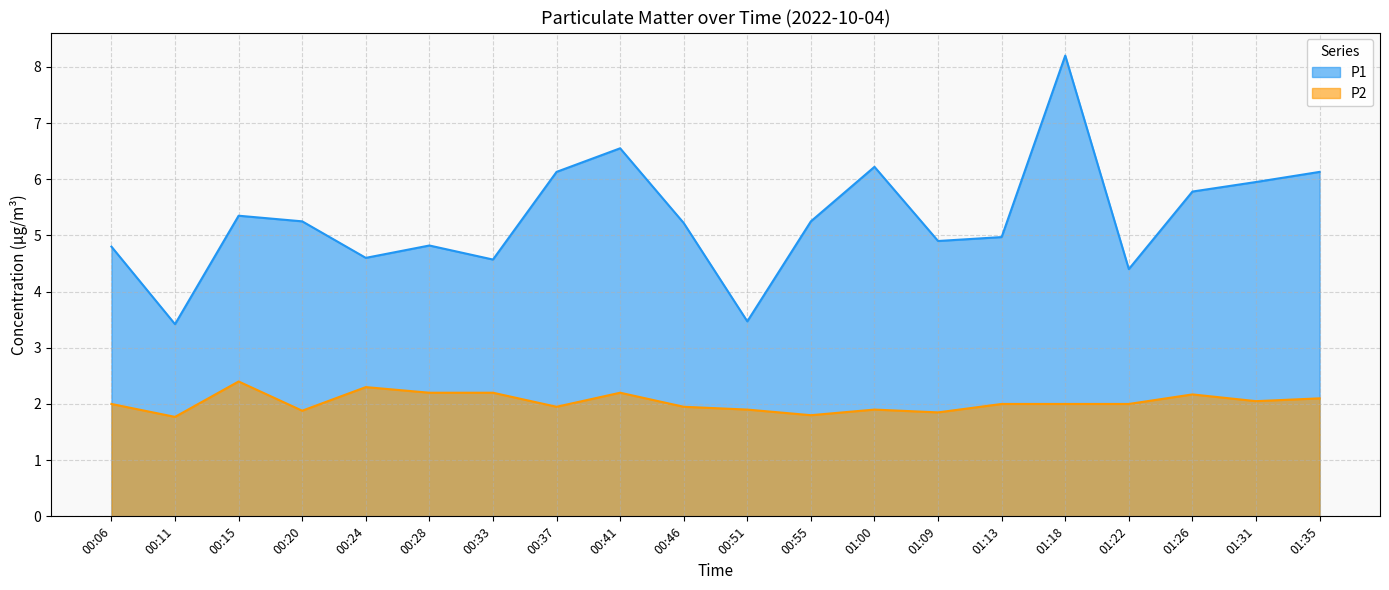

In P2, how many points are lower than both neighbors (excluding endpoints)?

6